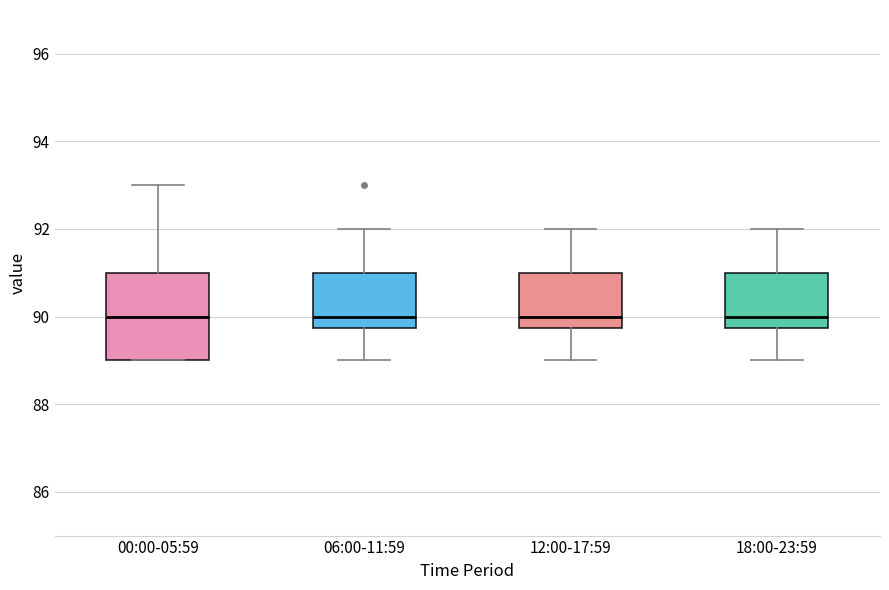

Where does the median line of the box for 00:00-05:59 sit on the y-axis? The values are not printed on the chart, so give them approximately, as read against the axis.

90.0